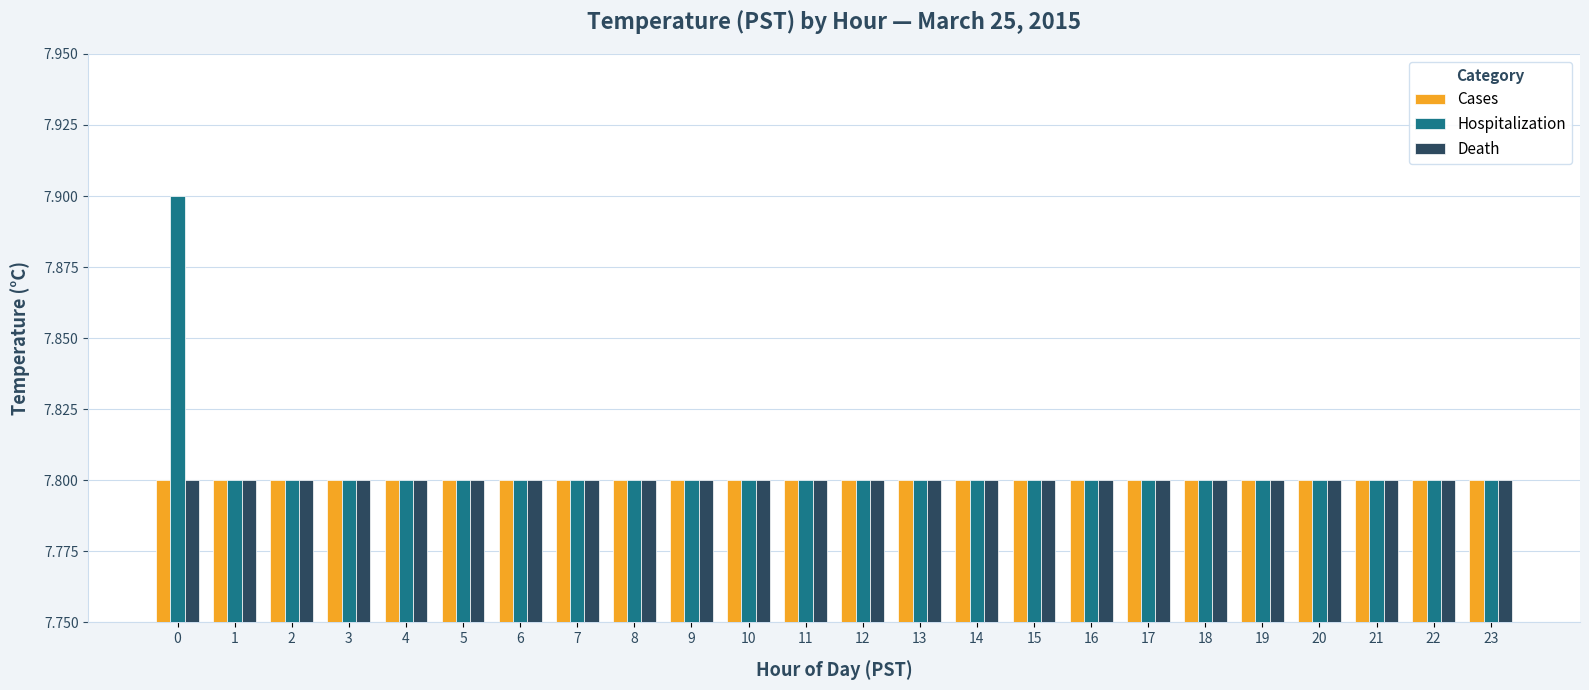

What is the value of the Hospitalization bar at the 21st from the left?

7.8